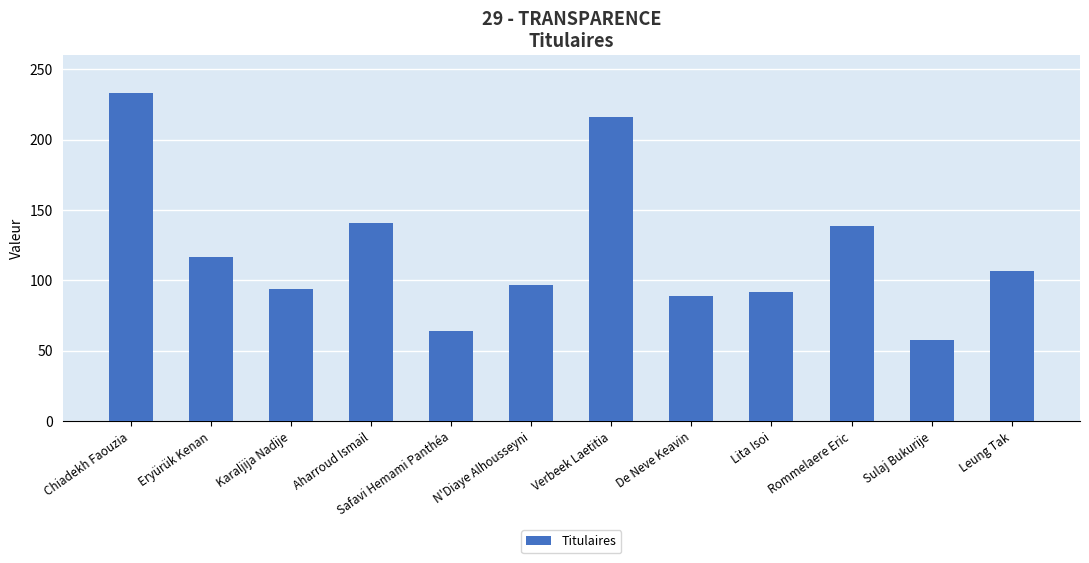

At which label does the data first exceed 107?

Chiadekh Faouzia